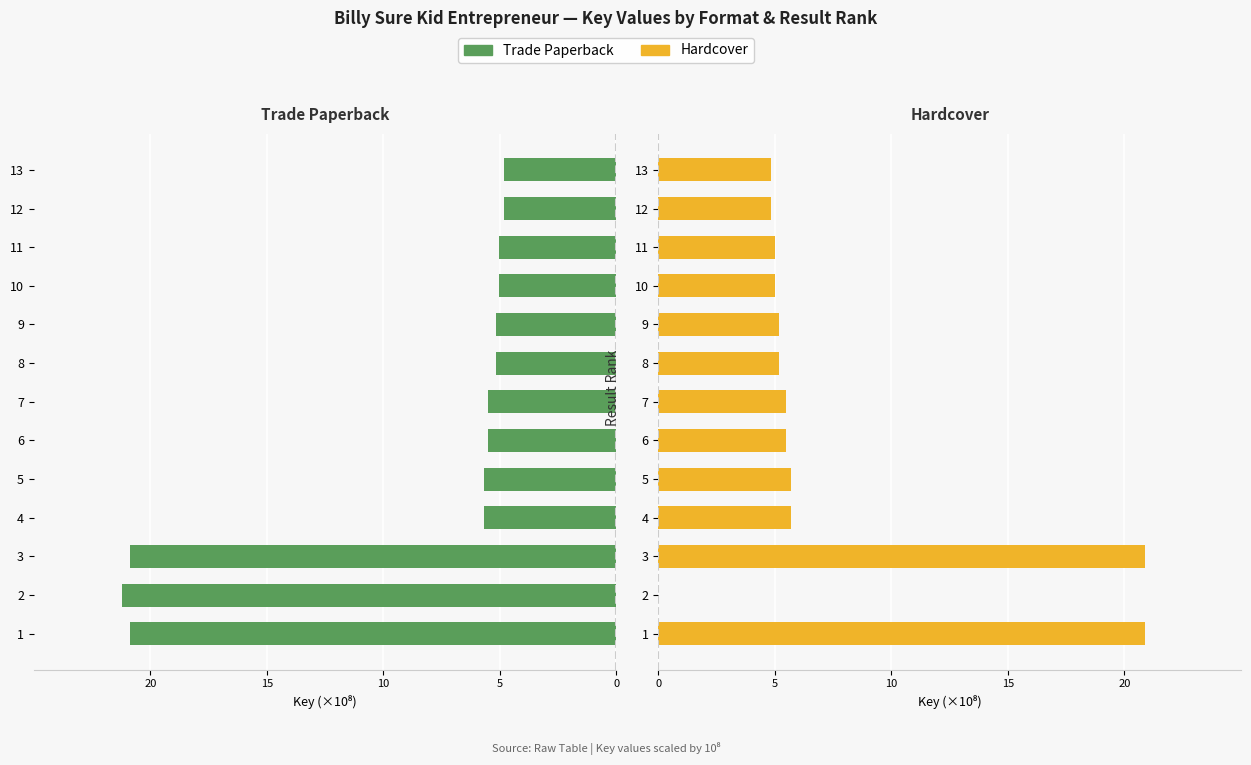

What is the sum of all Hardcover values?

94.2